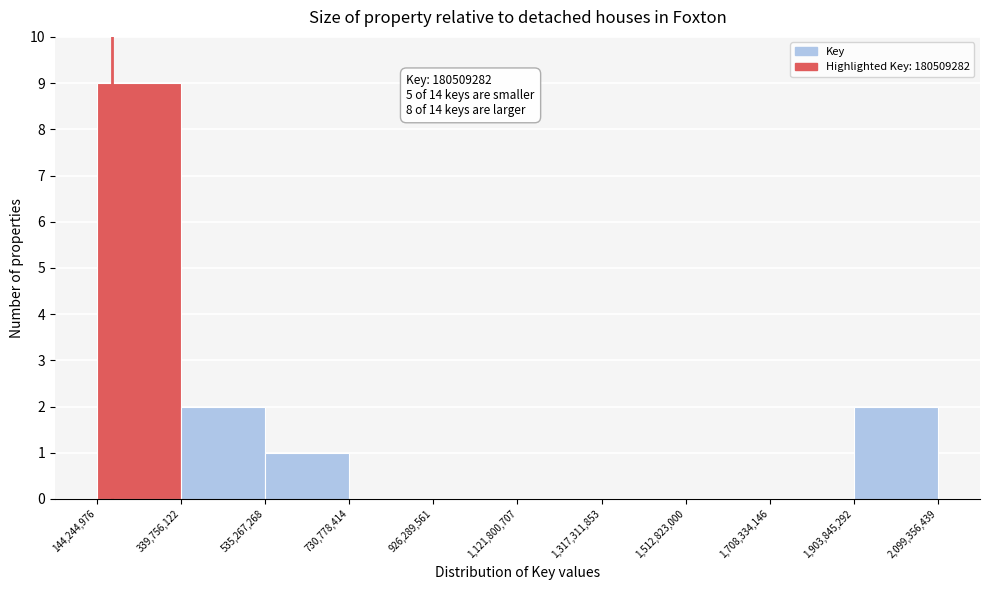

Which range on the x-axis has the tallest bar?

144,244,976 to 339,756,122